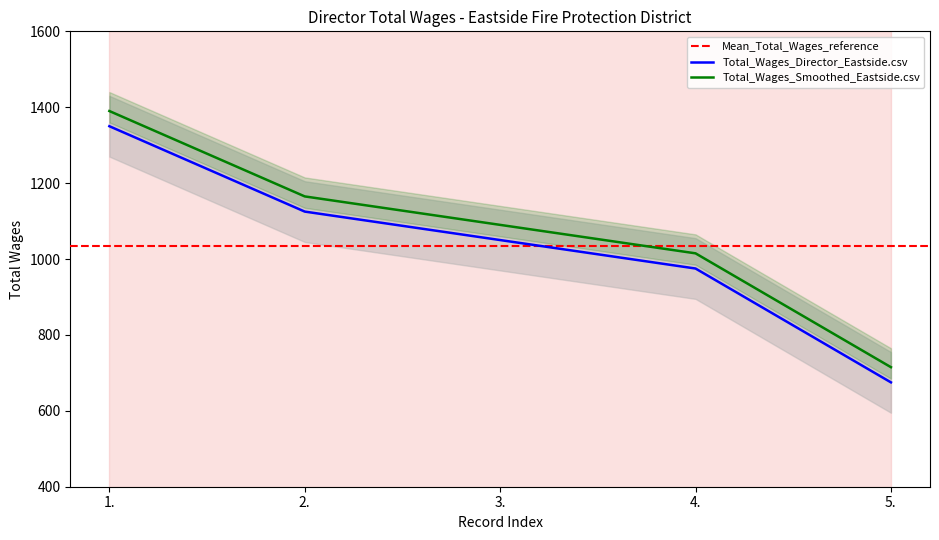

Reading left to right, transcribe all the data shown in this chart.

1350	1125	1050	975	675